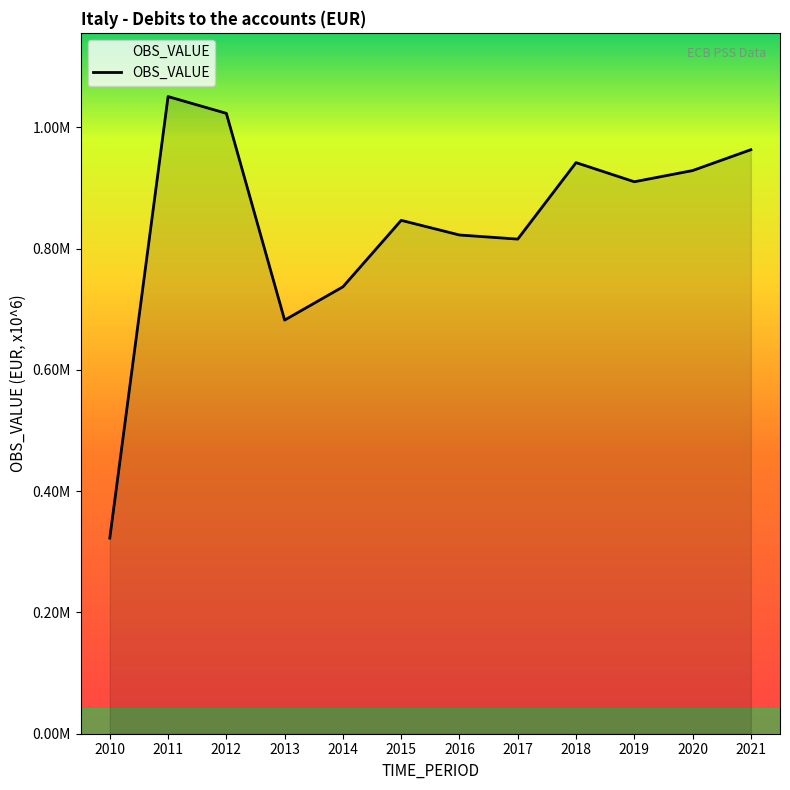

True or false: there are more than 1 points higher than both neighbors.

True